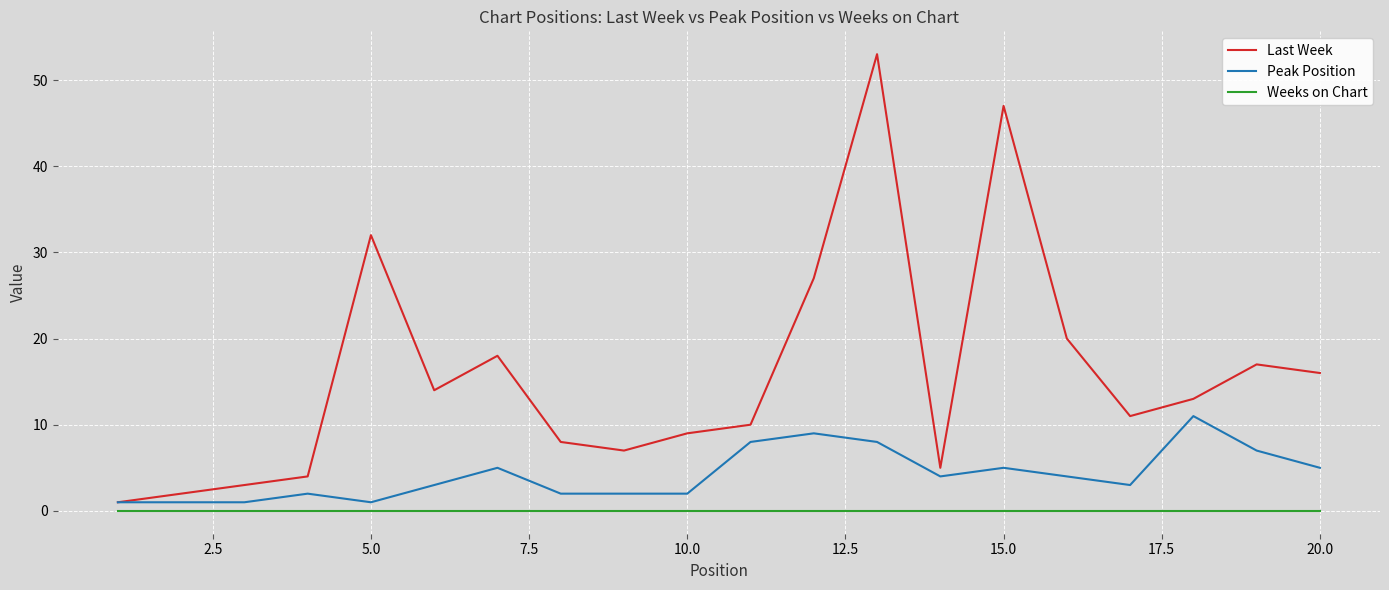

What are all the series names shown in the legend?

Last Week, Peak Position, Weeks on Chart